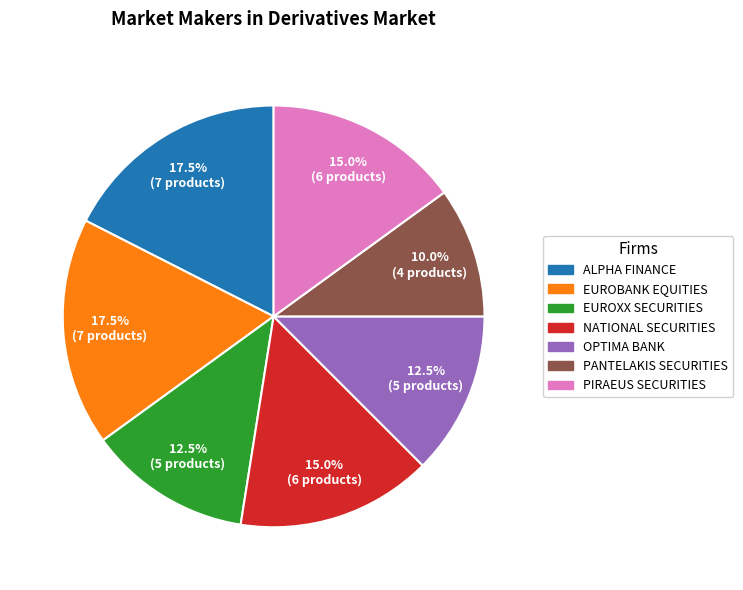

Is there a majority slice in this chart?

No